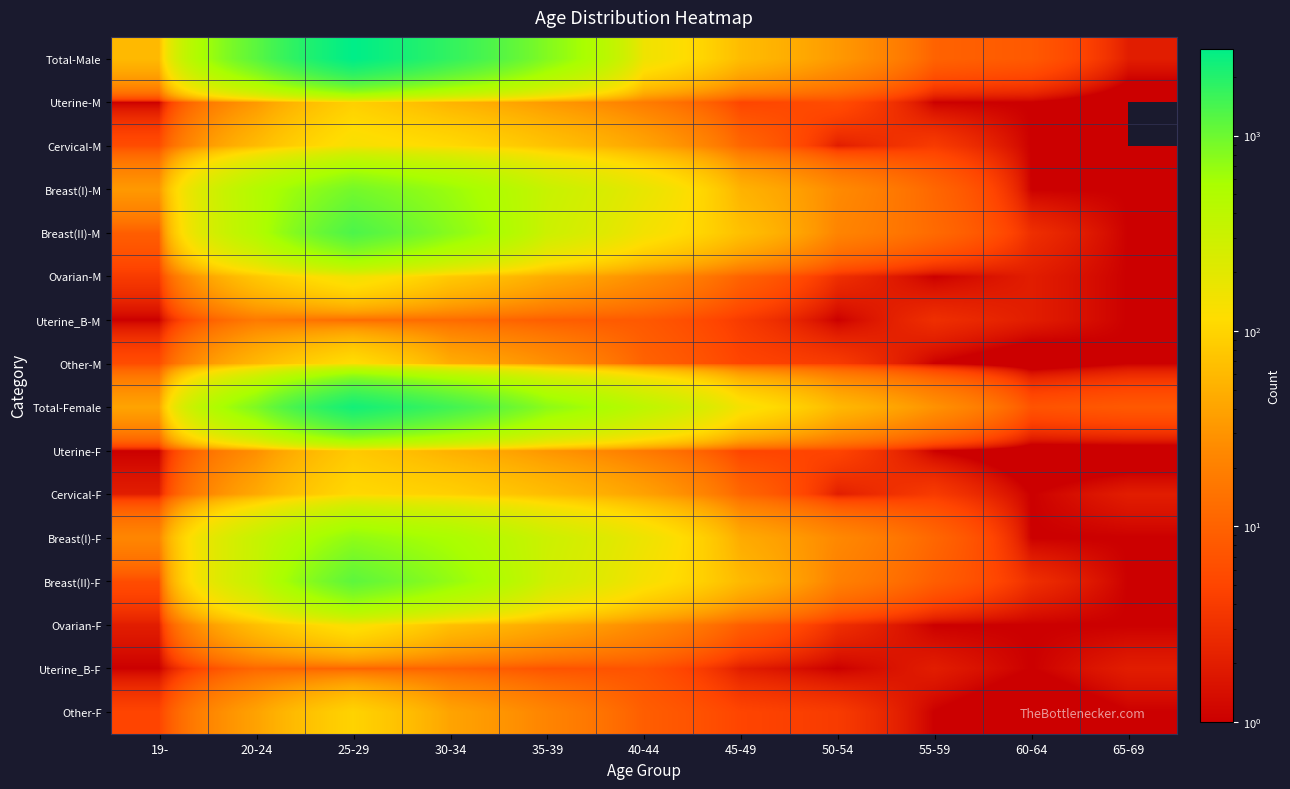

How many distinct data groups are displayed?

16